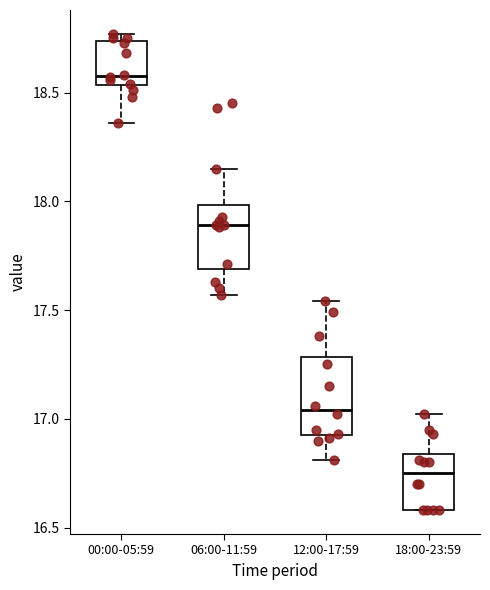

Which box is the tallest, from its lower edge to its upper edge?

12:00-17:59